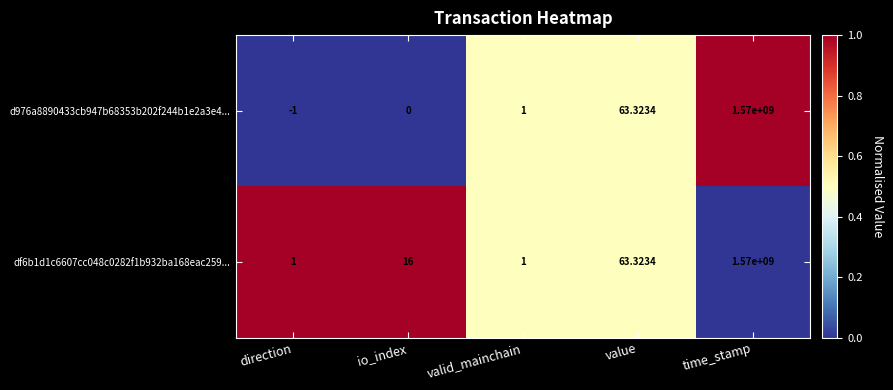

Is the value of df6b1d1c6607cc048c0282f1b932ba168eac259... at io_index greater than the value of d976a8890433cb947b68353b202f244b1e2a3e4... at direction?

Yes